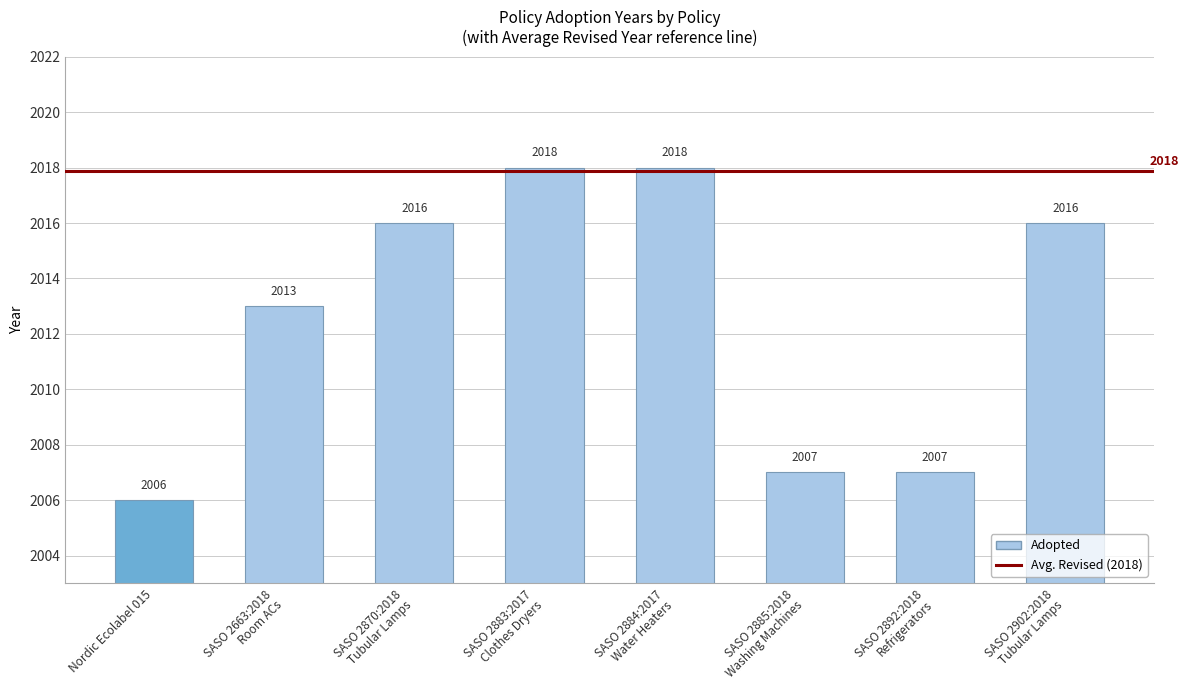

At which category does the chart reach its minimum across all series?

Nordic Ecolabel 015